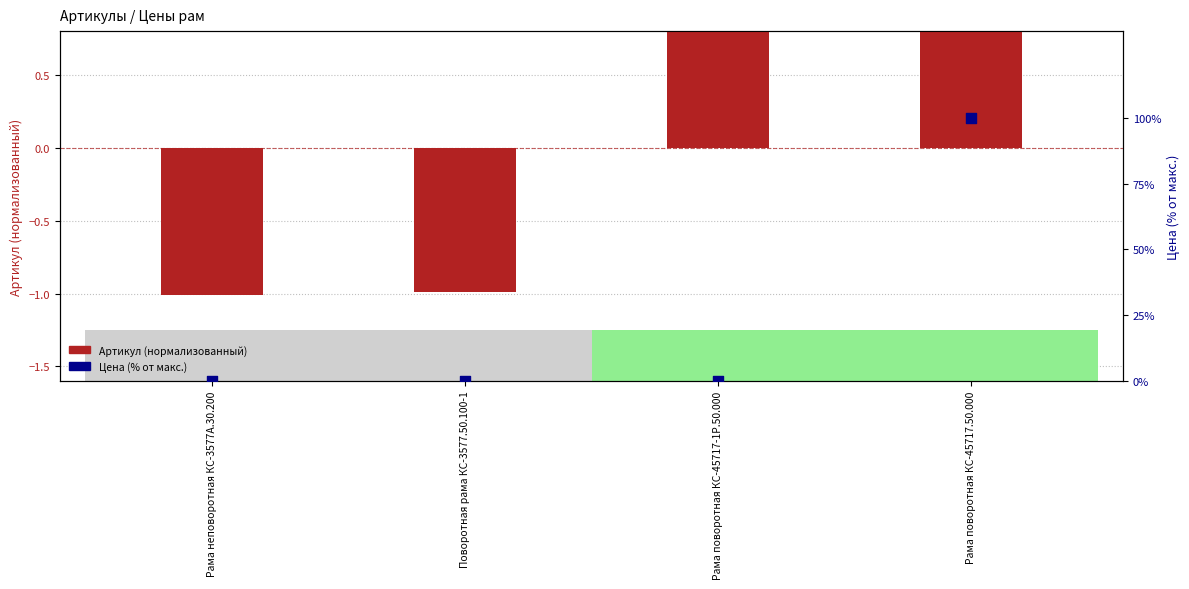

At how many categories does at least one series exceed 16?

1